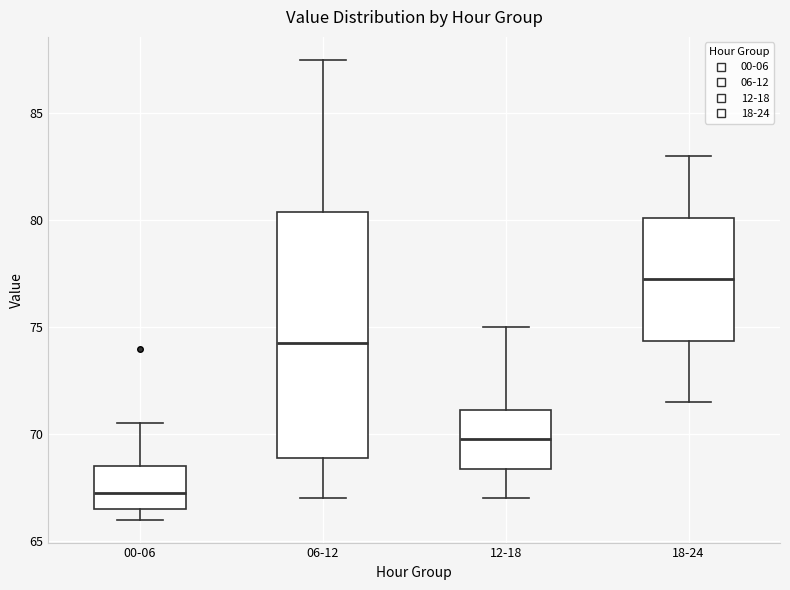

Where is the upper edge of the box for 18-24 on the y-axis? The values are not printed on the chart, so give them approximately, as read against the axis.

80.0